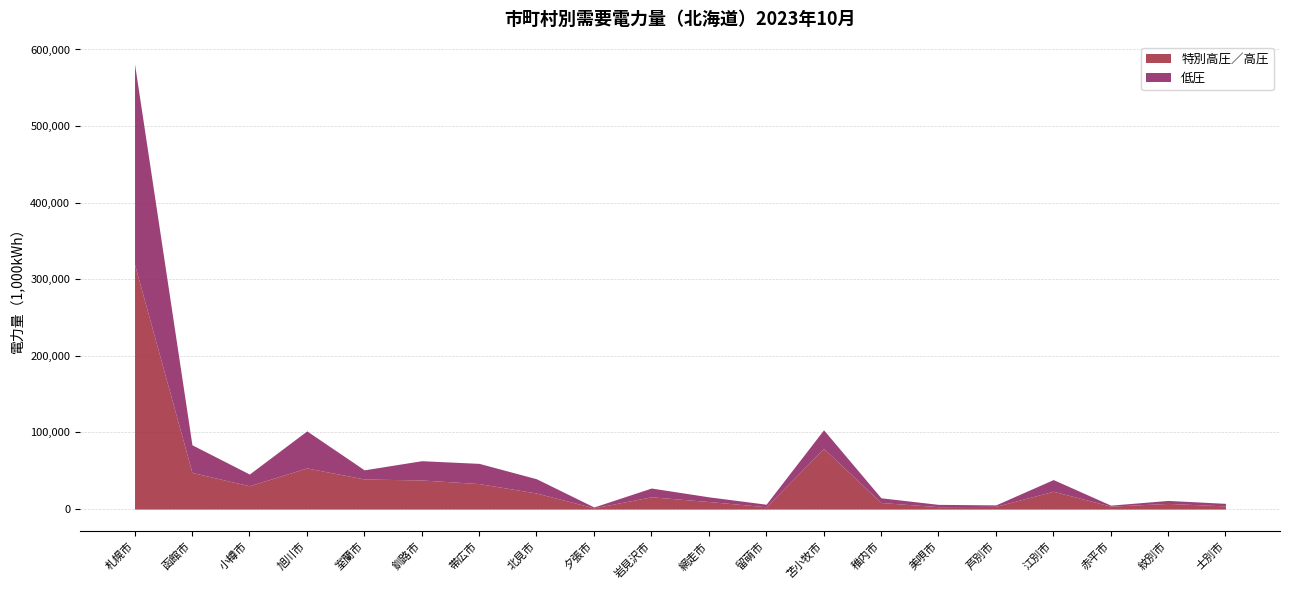

Between 芦別市 and 札幌市, which is larger?

札幌市